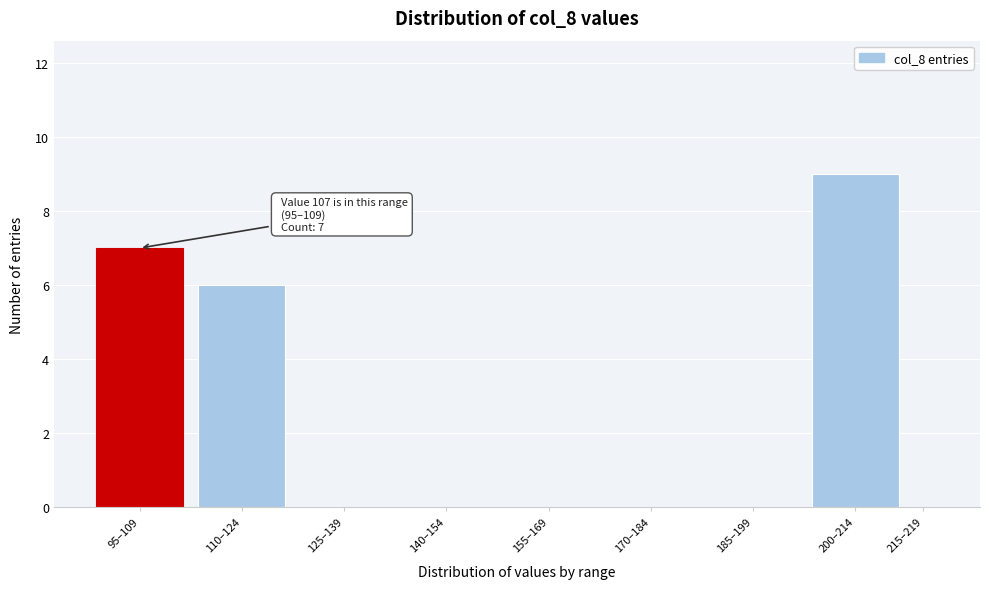

Reading left to right, what are all the values shown in this chart?

95–109=7	110–124=6	125–139=0	140–154=0	155–169=0	170–184=0	185–199=0	200–214=9	215–219=0